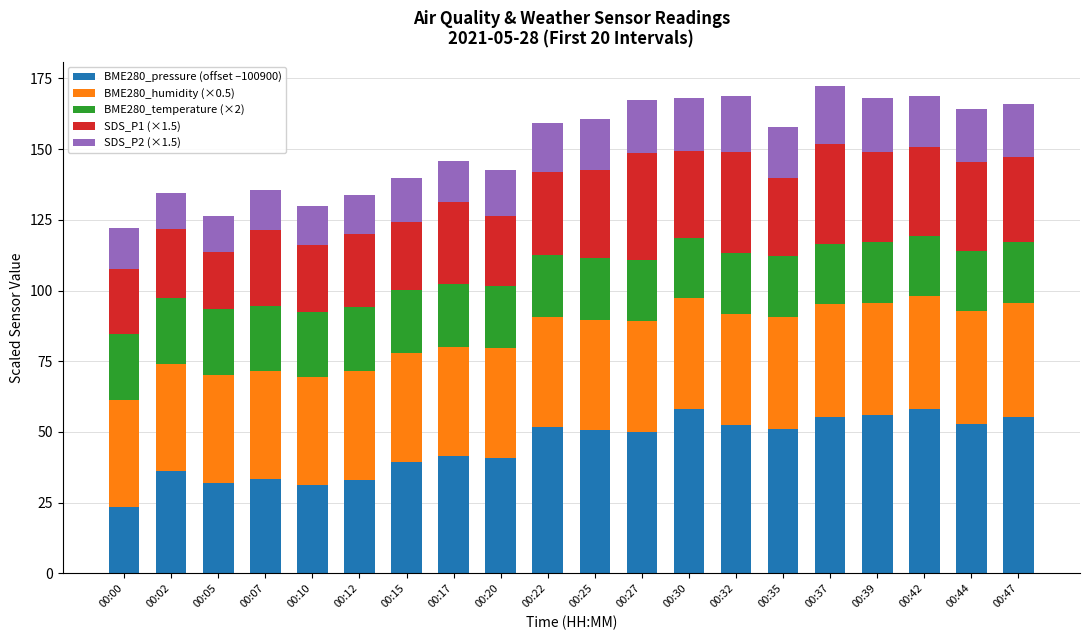

How many data points does each series have?

20